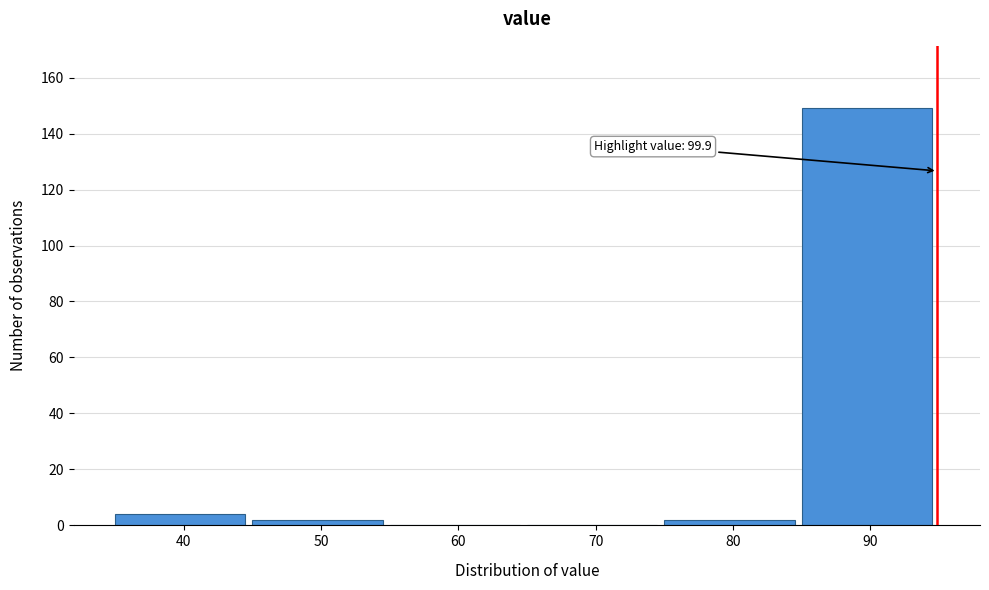

Reading left to right, what are all the values shown in this chart?

40=4	50=2	60=0	70=0	80=2	90=149